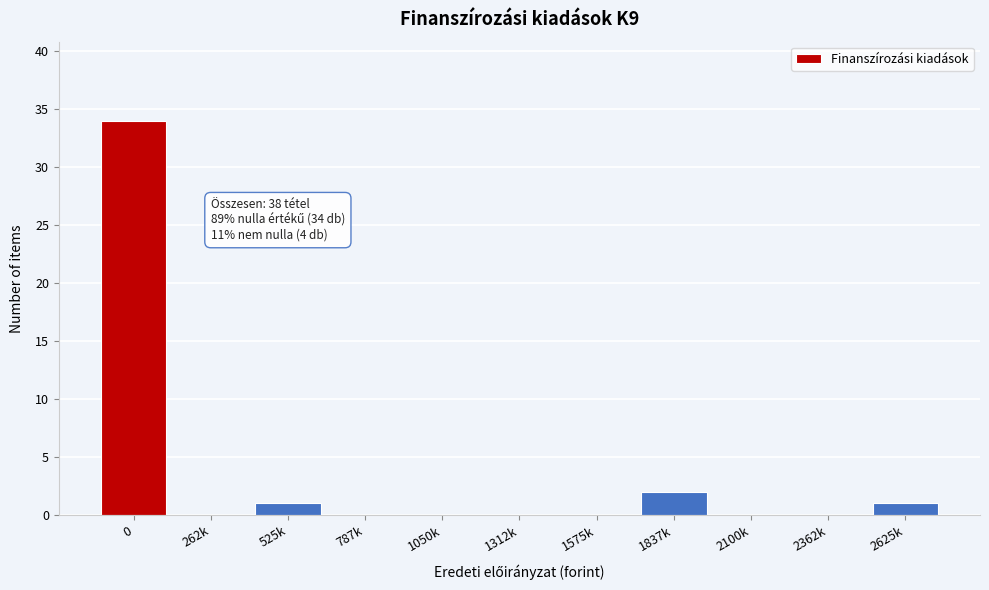

Reading right to left, transcribe all the data shown in this chart.

2625k=1	2362k=0	2100k=0	1837k=2	1575k=0	1312k=0	1050k=0	787k=0	525k=1	262k=0	0=34